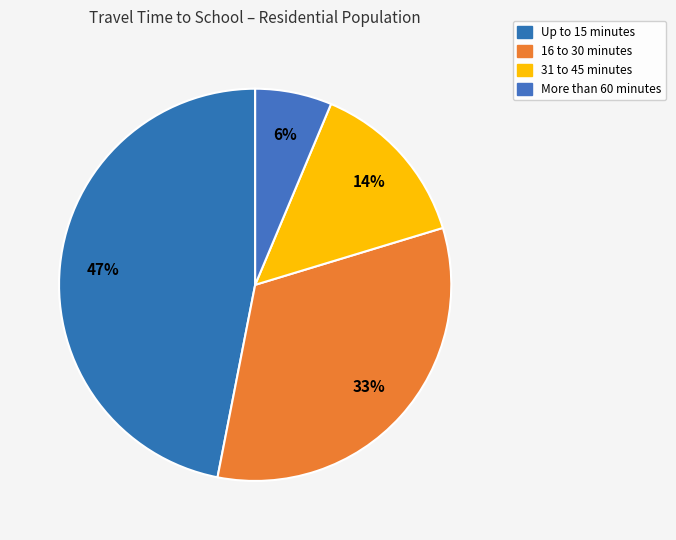

Count the number of slices in the pie.

4